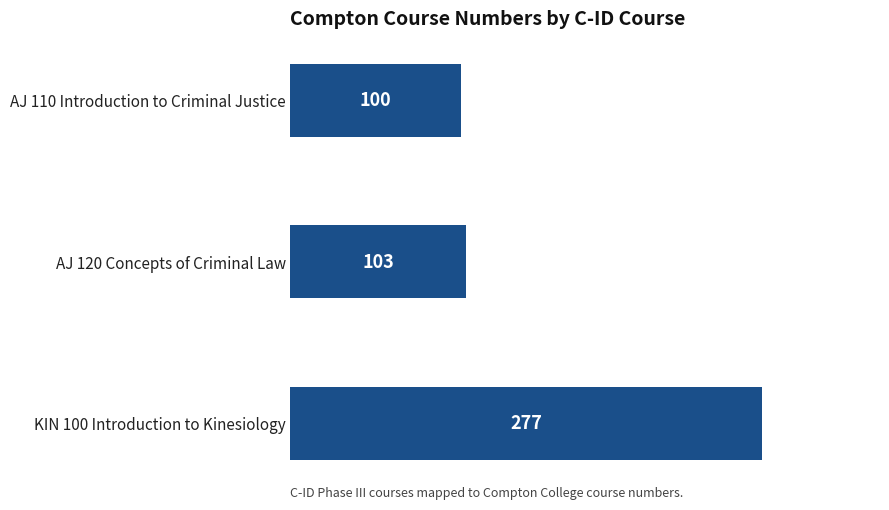

At which label is the value closest to 188?

AJ 120 Concepts of Criminal Law